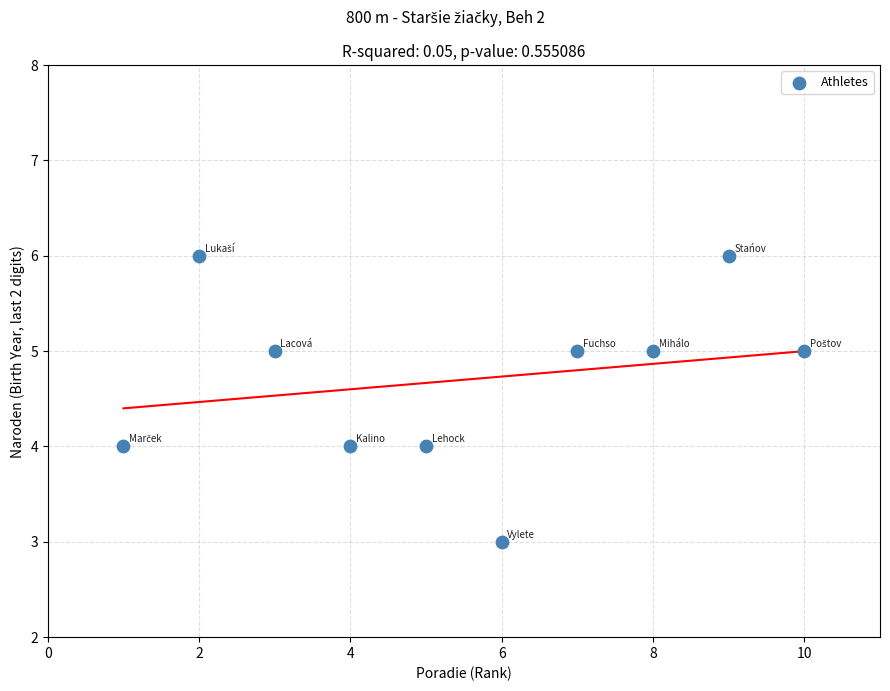

What is the range of X values (max minus min)?

9